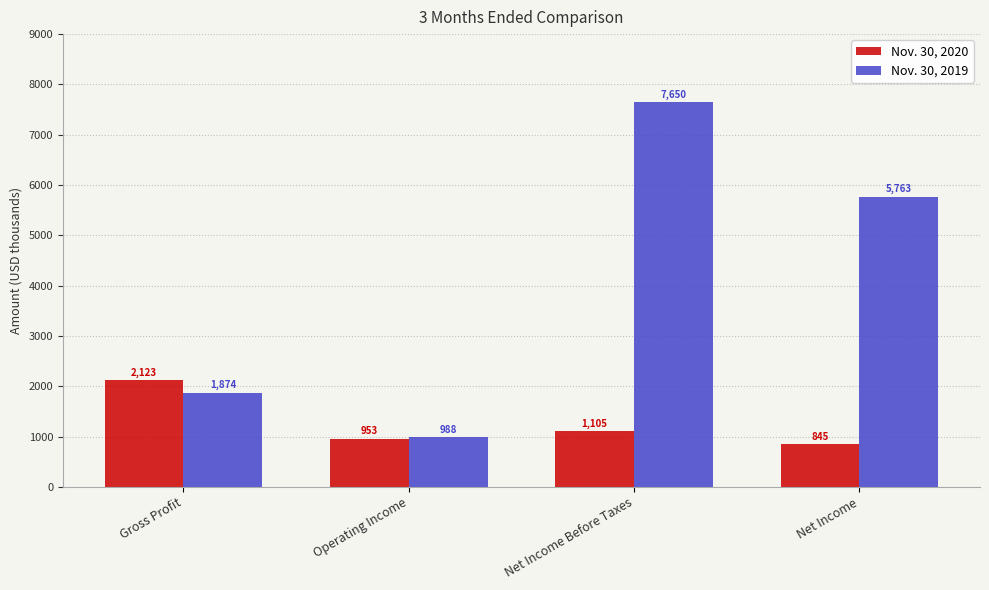

What is the label of the 1st bar from the right?

Net Income